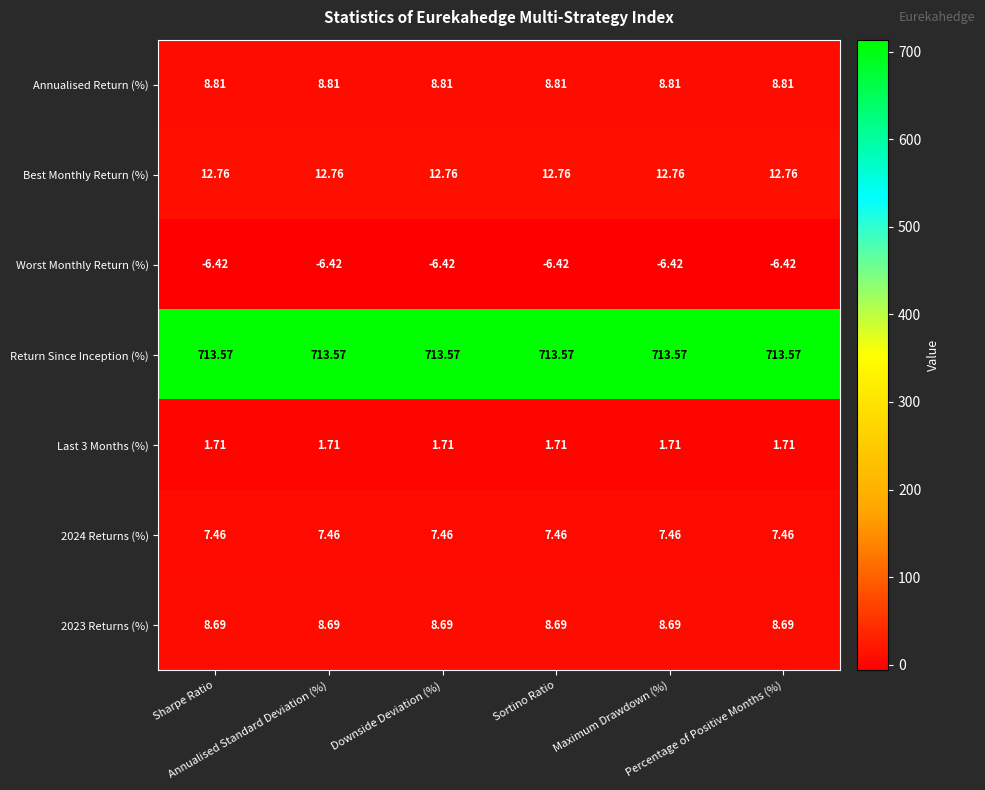

What is the total value across all series at Sharpe Ratio?

746.6